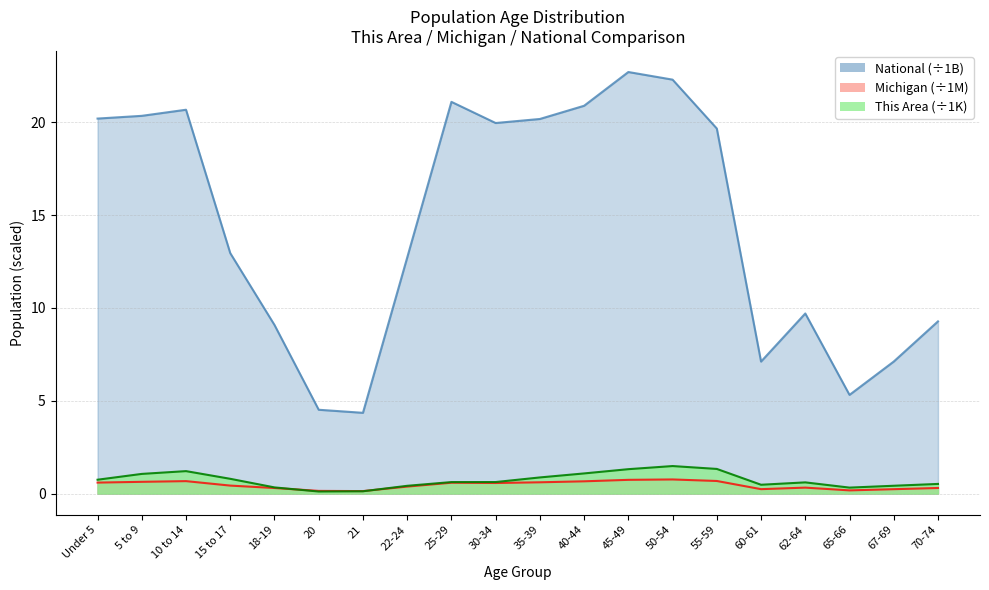

True or false: This Area and National cross at least once.

False